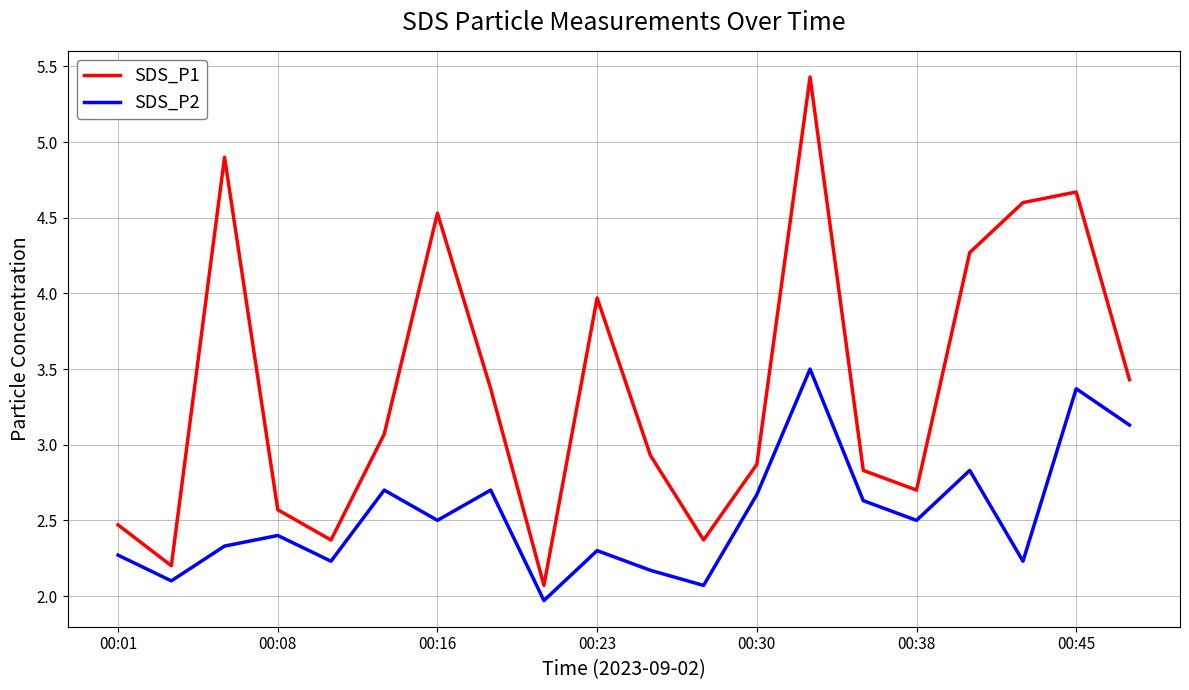

True or false: SDS_P2 and SDS_P1 intersect in this chart.

False